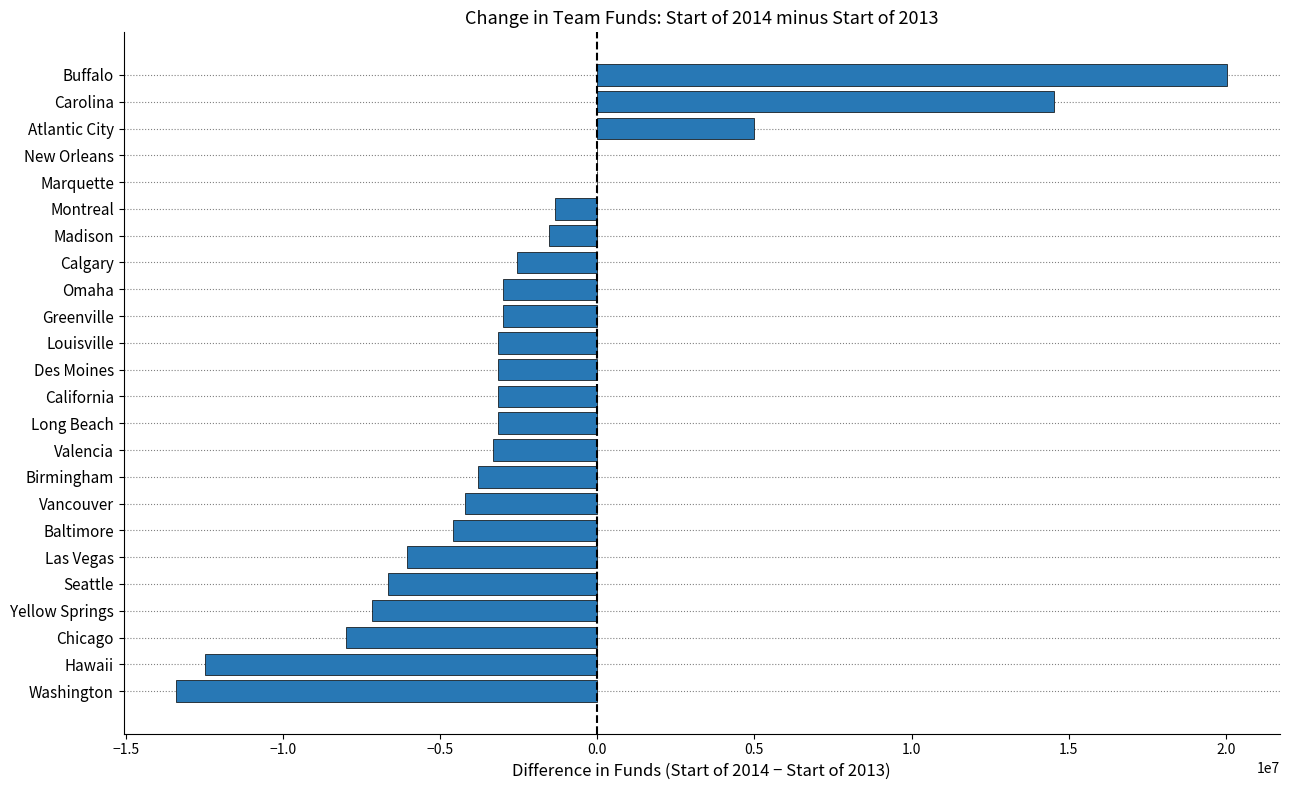

Are the bars horizontal?

Yes